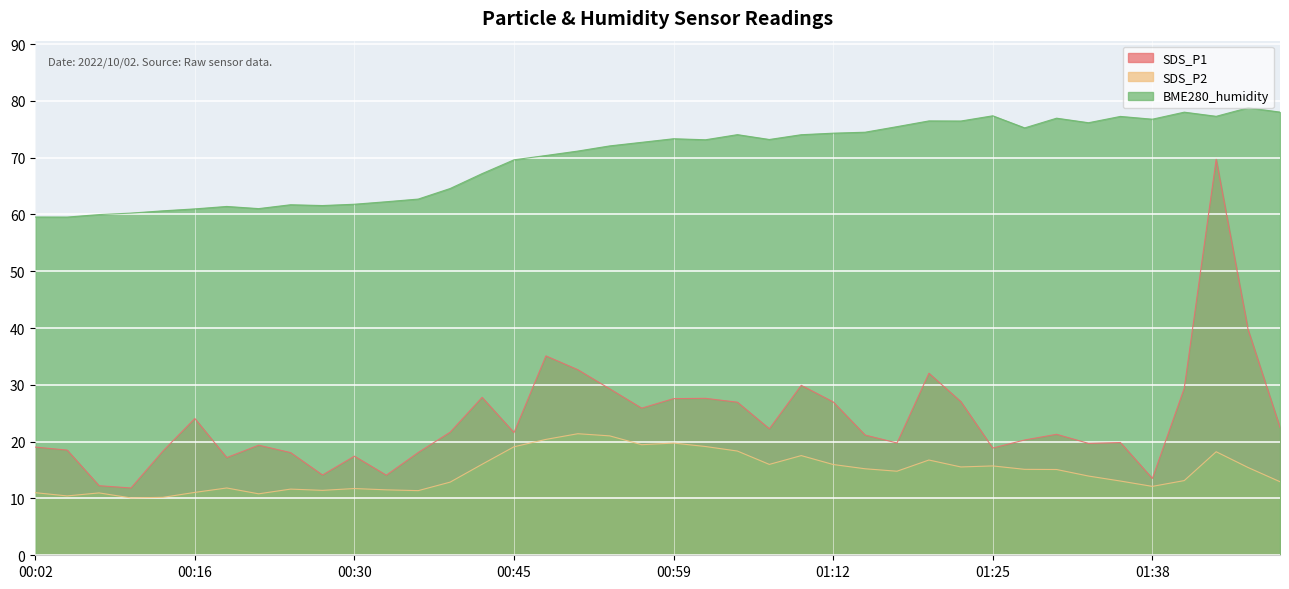

Is it true that SDS_P1 equals 5.9 at 01:07?

False